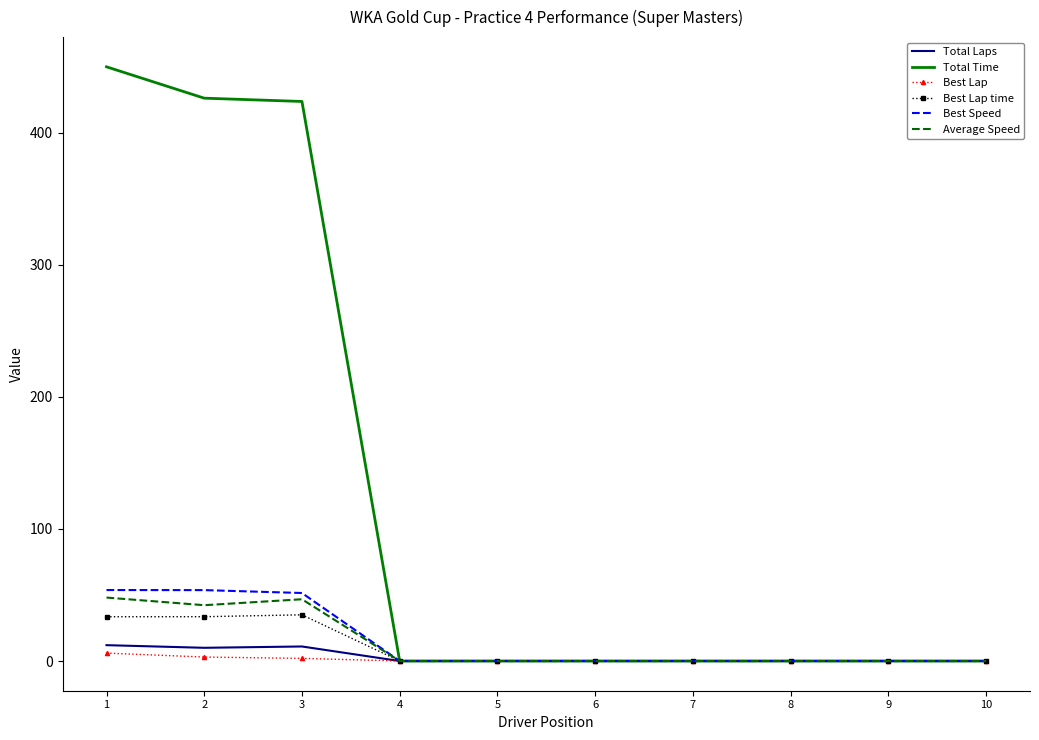

Which series has the largest range (max minus min)?

Total Time